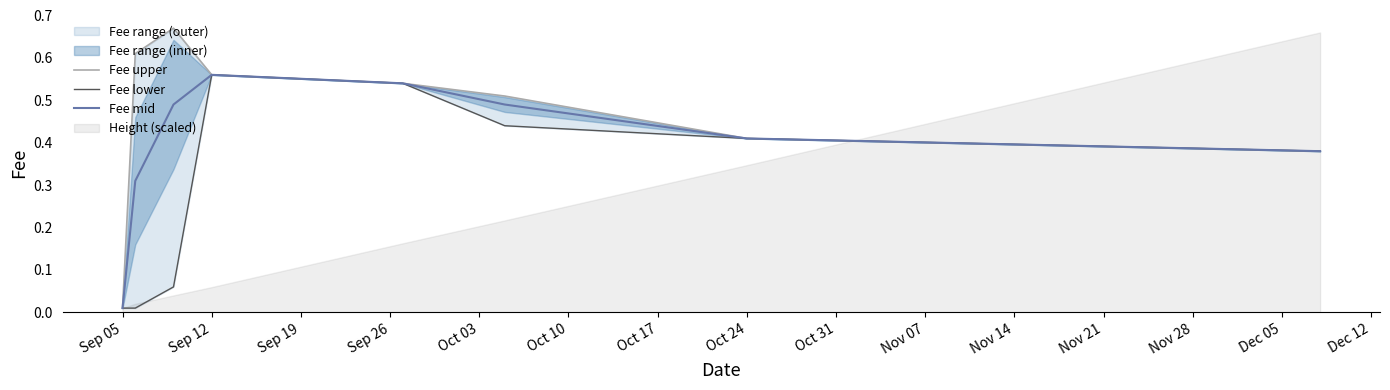

The Fee mid series shows 0.2 at Oct 24. True or false?

False